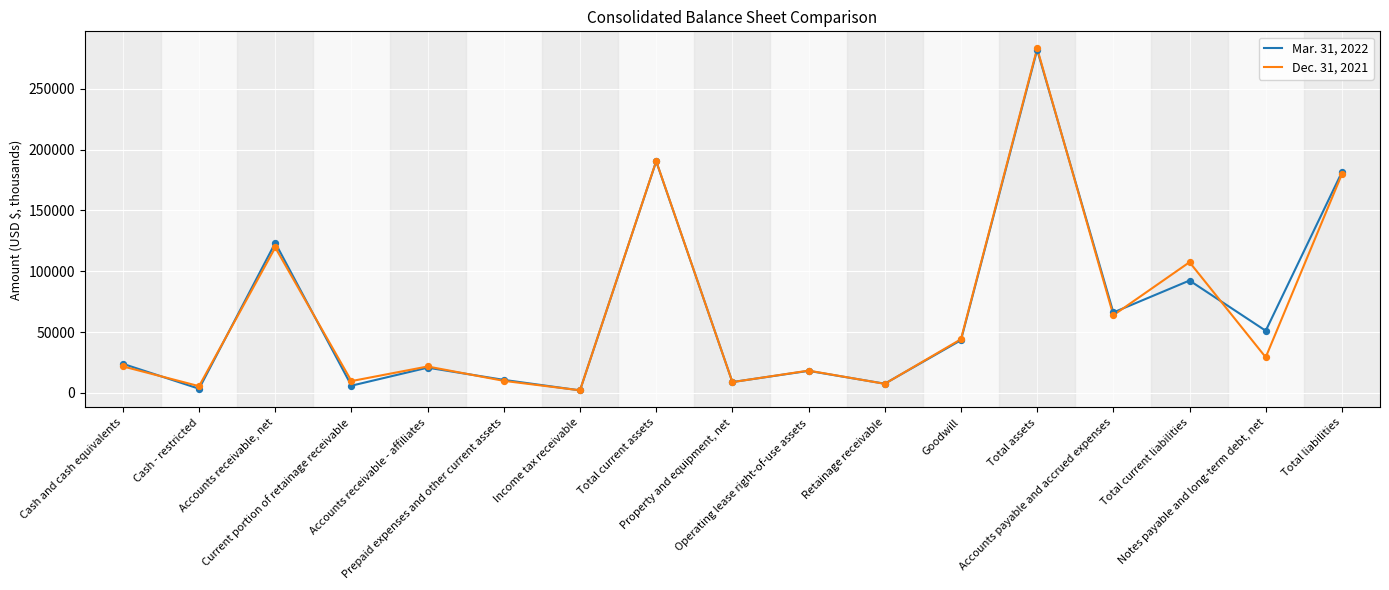

List the series in order of their peak value, highest first.

Dec. 31, 2021, Mar. 31, 2022